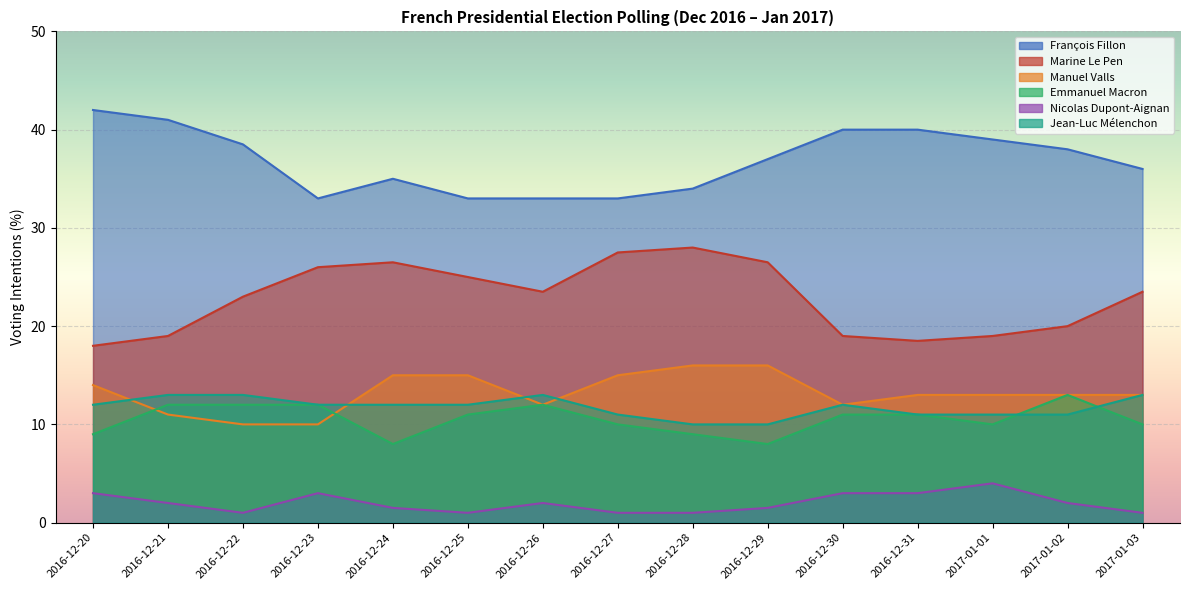

Which series has the widest spread of values?

Marine Le Pen